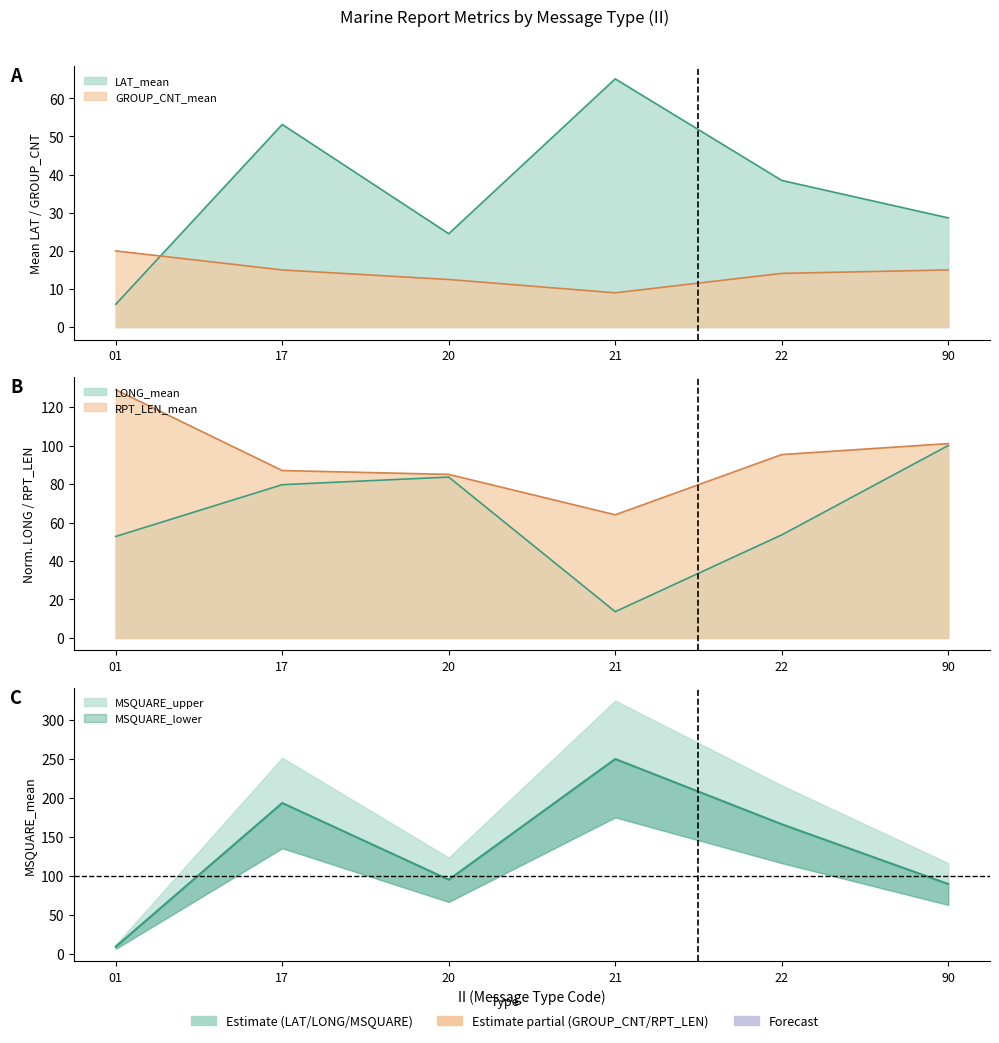

At which label is LAT_mean closest to 35?

22